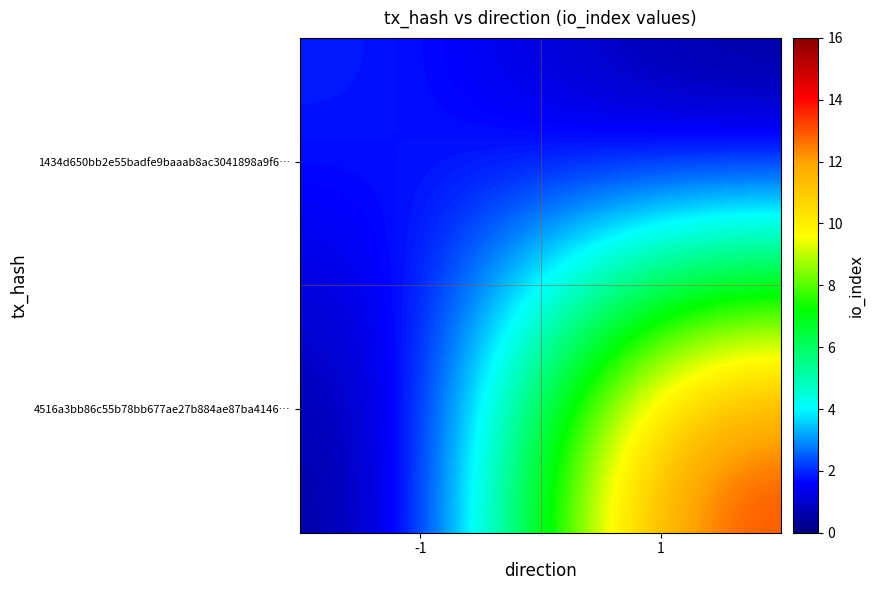

Which category has the lowest value across all series?

1